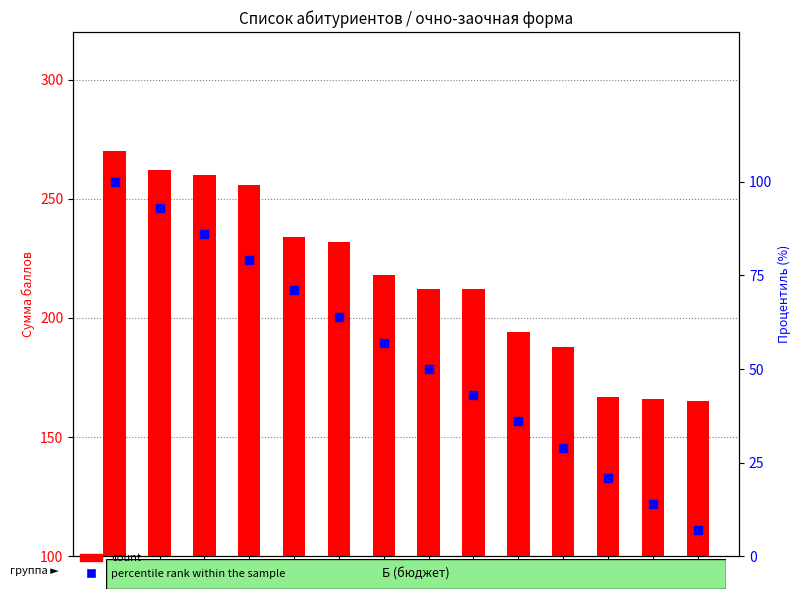

At how many categories does at least one series exceed 46?

14